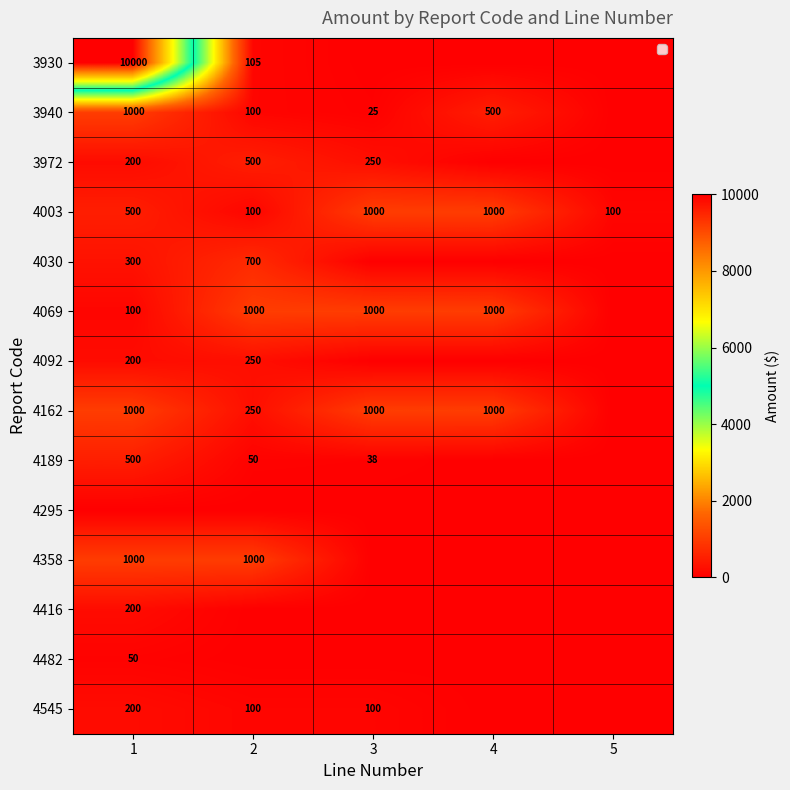

What is the difference between the 3972 values at 3 and 5?

250.0